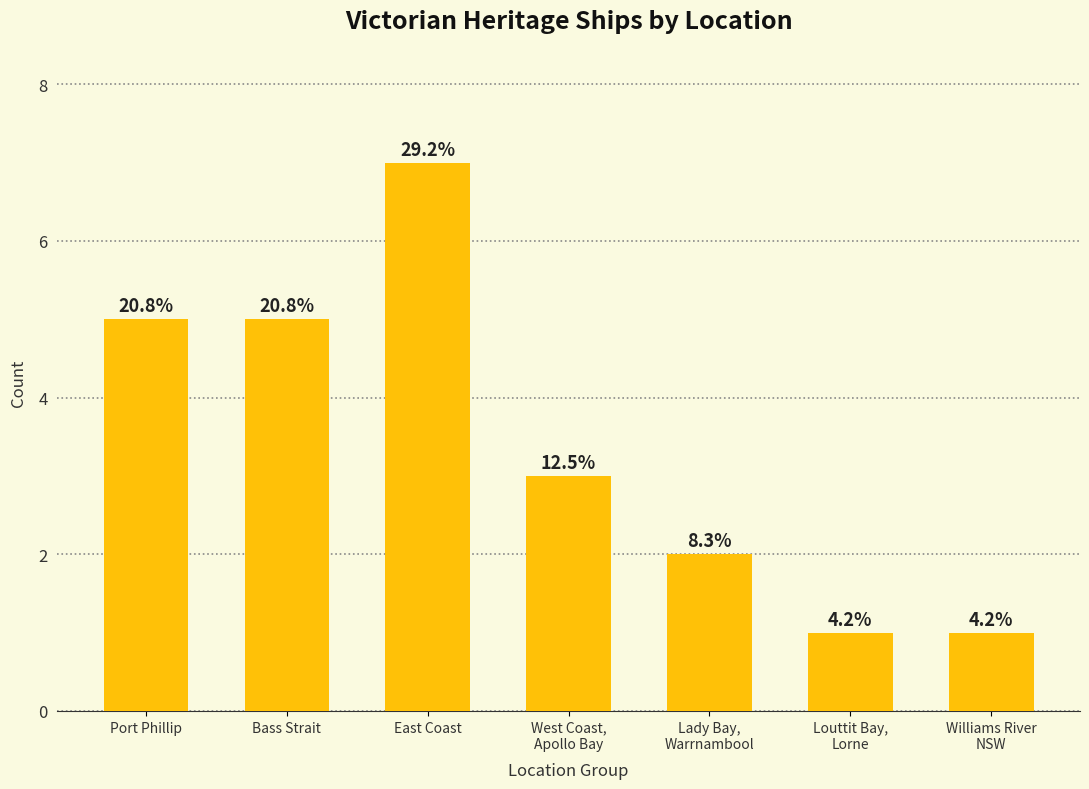

How many bars are there in total?

7